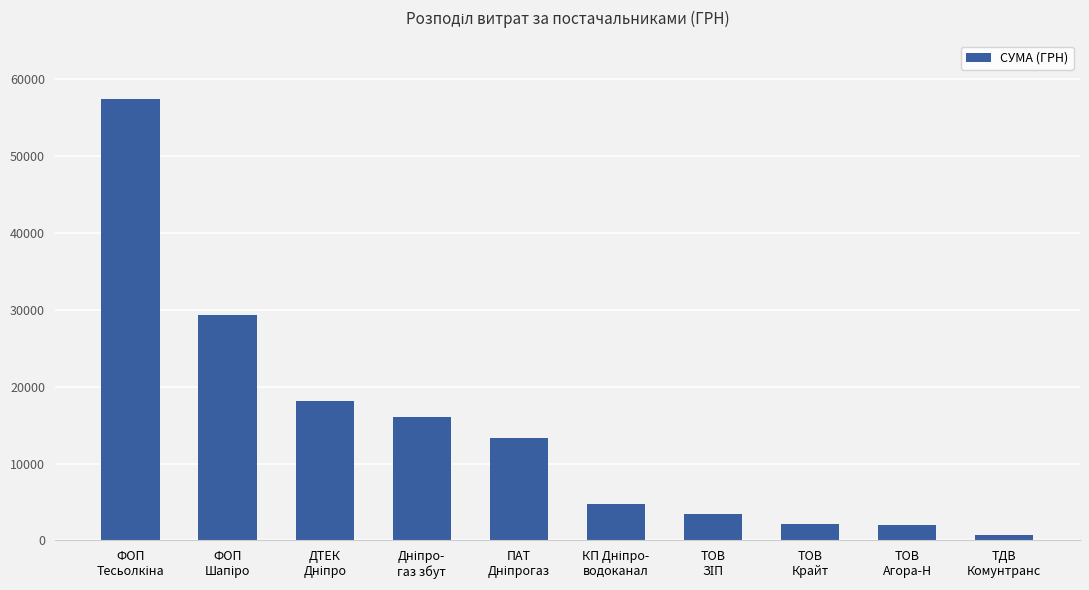

How many bars are there in total?

10